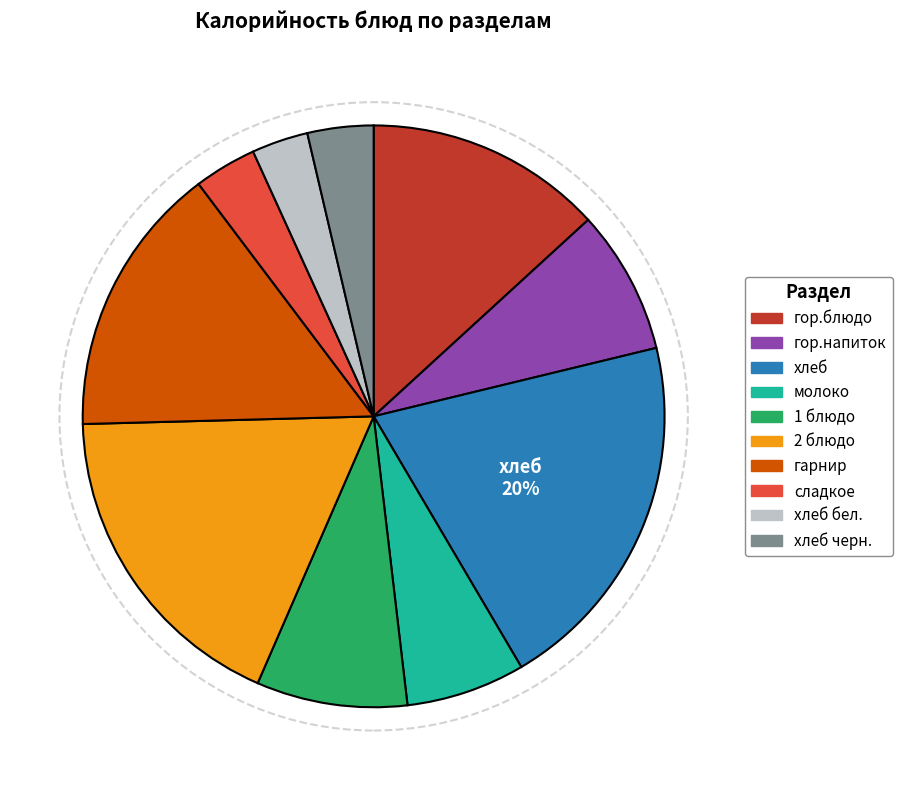

To the nearest percent, what is the difference between the largest and smallest slice percentages?

17%